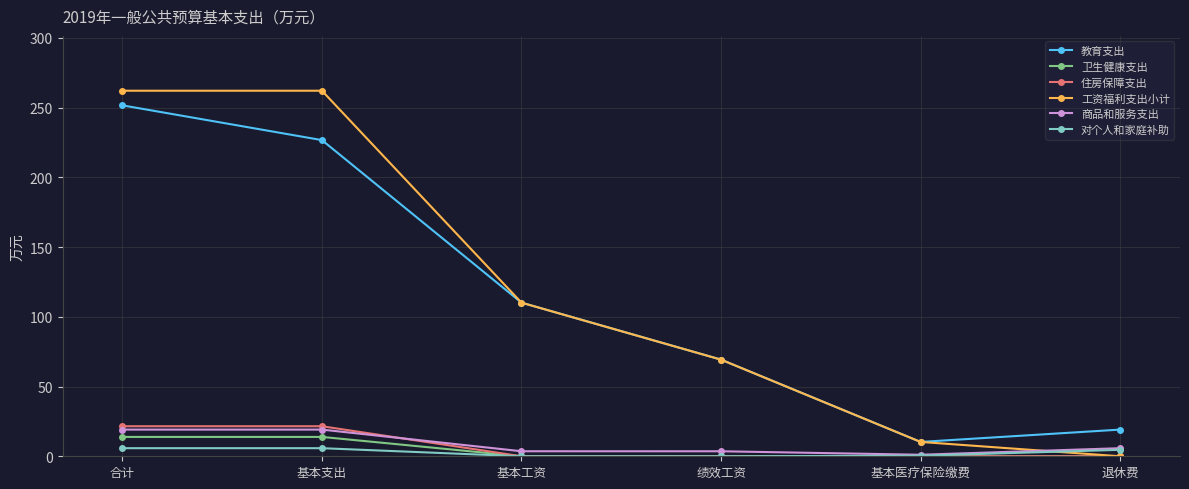

How many series are shown in this chart?

6